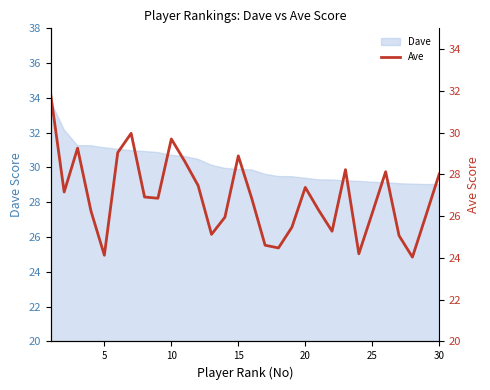

What is the smallest value displayed?

24.0